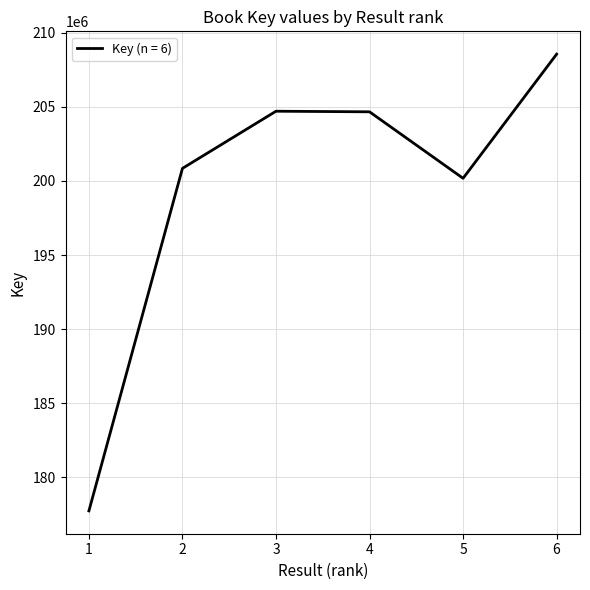

Is it true that the value at 2 is 200846622?

True